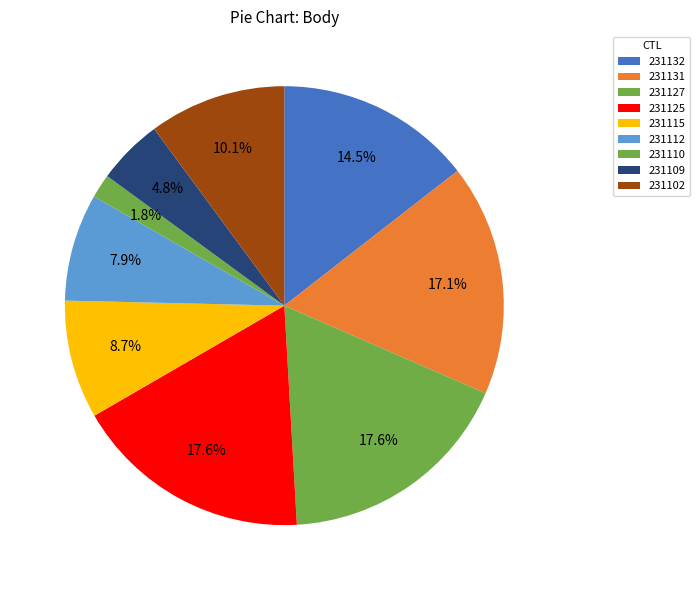

What is the largest slice in the pie chart?

231127